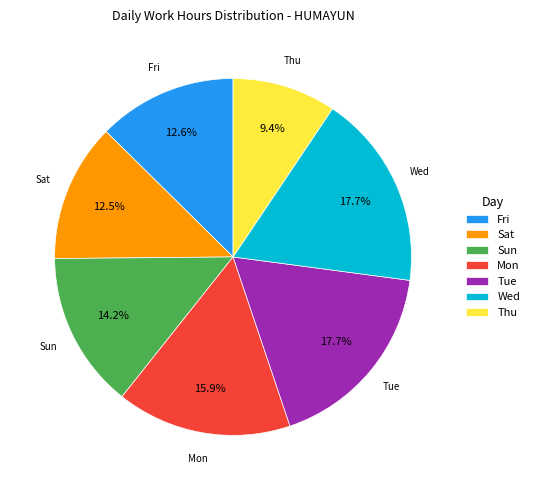

Is Sun the majority of the pie?

No